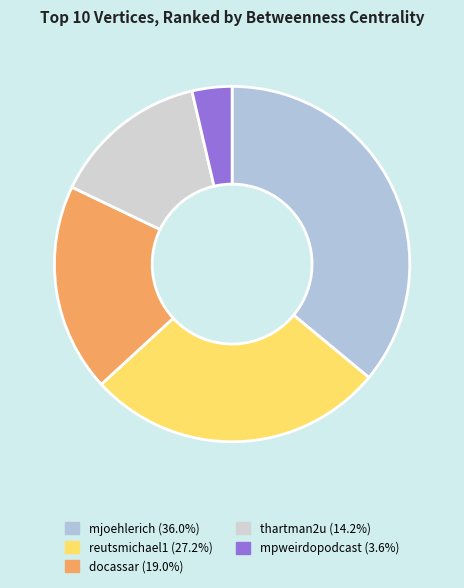

How many segments does this pie chart have?

5